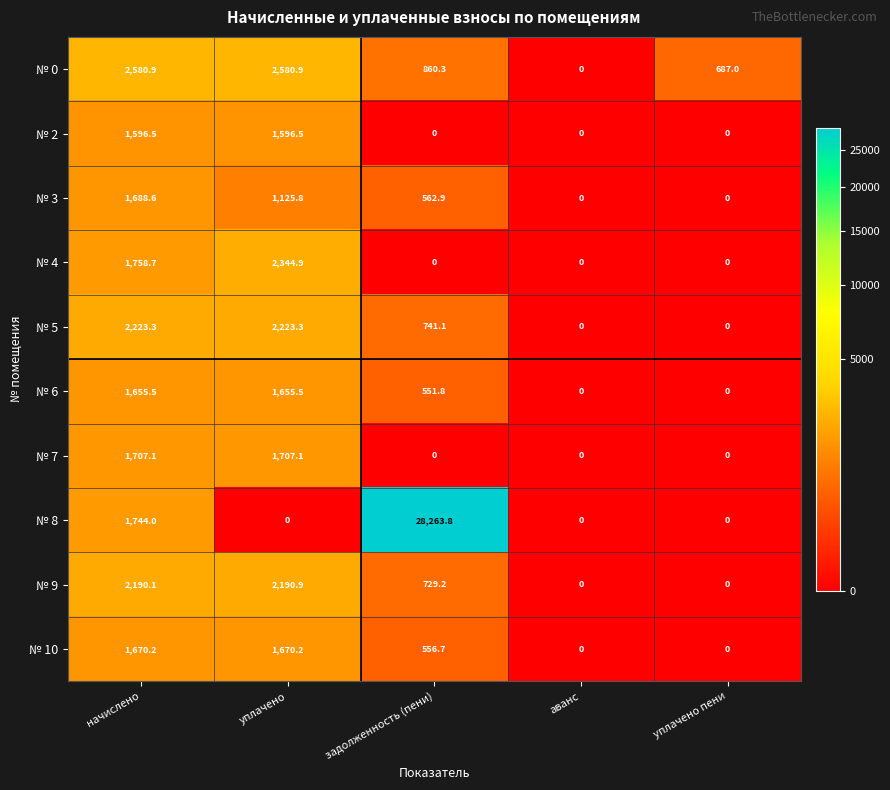

What is the highest value of the № 5 series?

2223.3